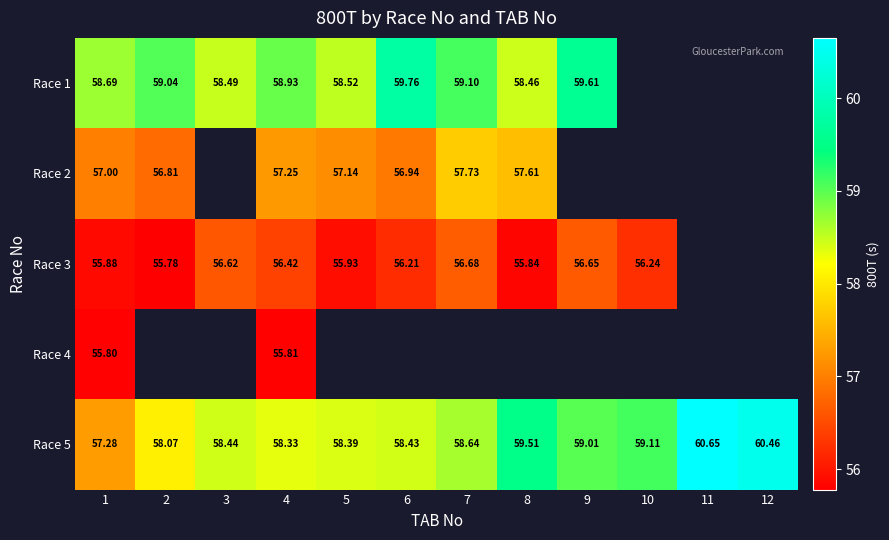

Is the value of Race 1 at 3 greater than the value of Race 3 at 3?

Yes